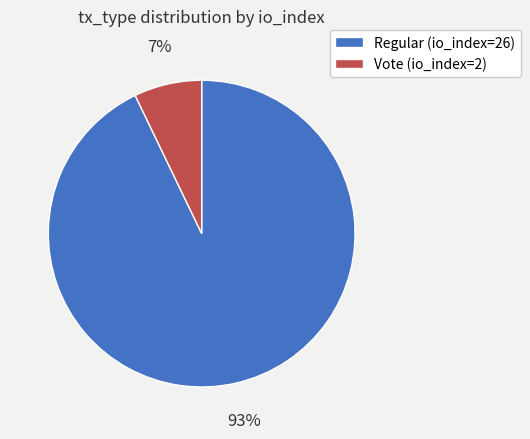

Between Regular (io_index=26) and Vote (io_index=2), which is larger?

Regular (io_index=26)